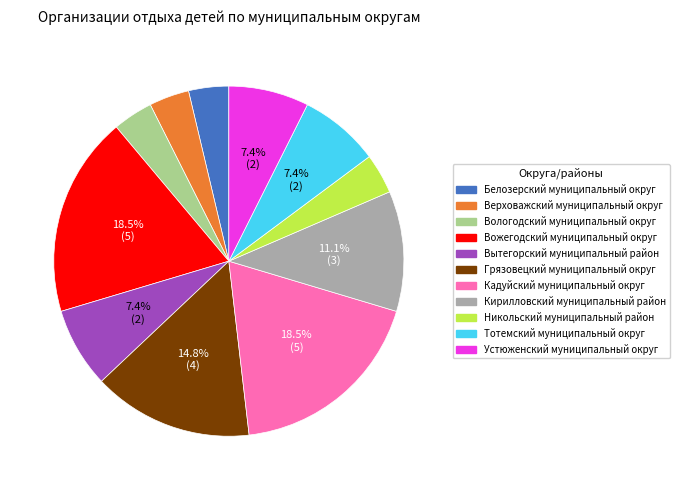

True or false: Тотемский муниципальный округ accounts for 19% of the total.

False